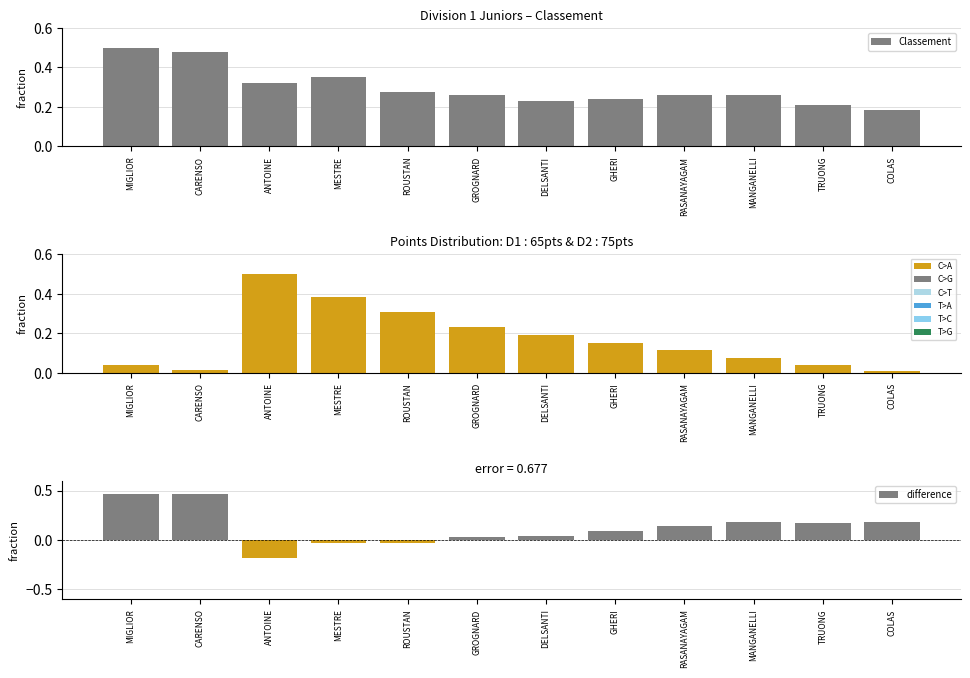

Reading left to right, list all the values displayed in this chart.

Classement: 0.5	0.5	0.3	0.4	0.3	0.3	0.2	0.2	0.3	0.3	0.2	0.2
Points Tour: 0.0	0.0	0.5	0.4	0.3	0.2	0.2	0.2	0.1	0.1	0.0	0.0
difference: 0.5	0.5	-0.2	-0.0	-0.0	0.0	0.0	0.1	0.1	0.2	0.2	0.2